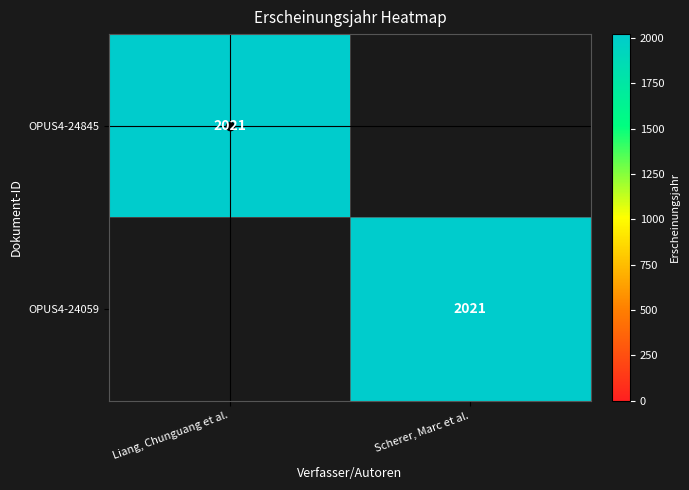

Is it true that OPUS4-24059 equals 2021 at Scherer, Marc et al.?

True